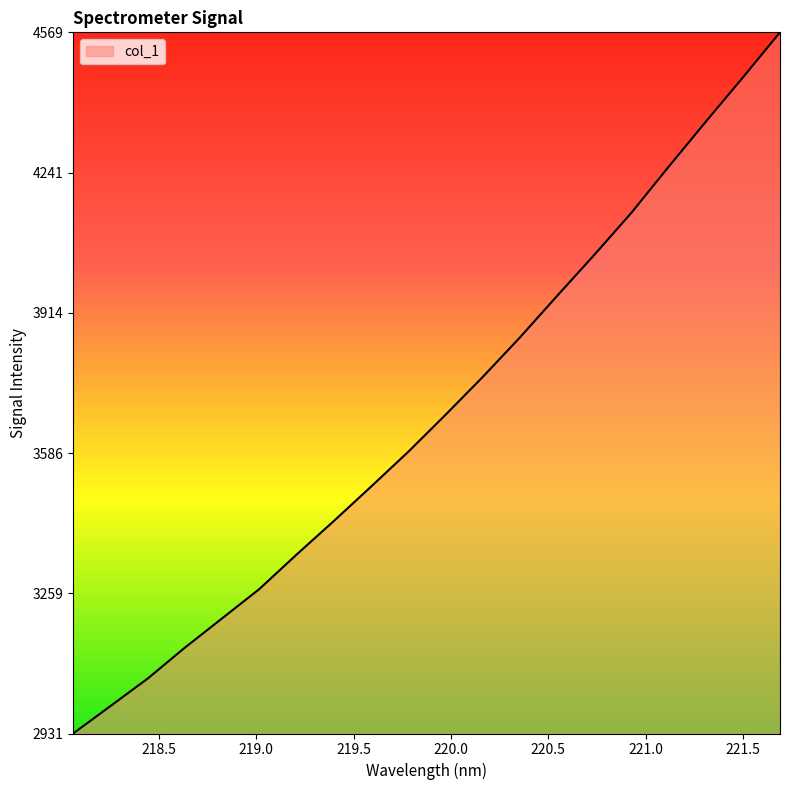

What is the difference between the maximum and minimum values?

1637.5